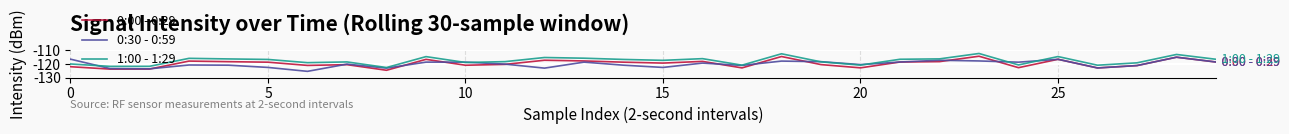

What is the minimum value for 0:30 - 0:59?

-125.5